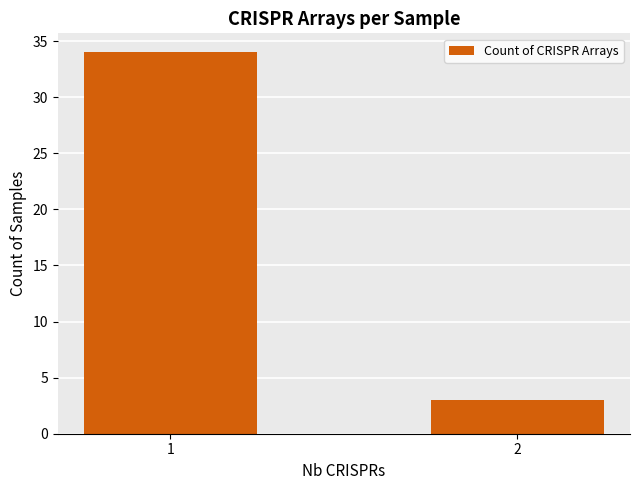

The value at 1 is 34. True or false?

True